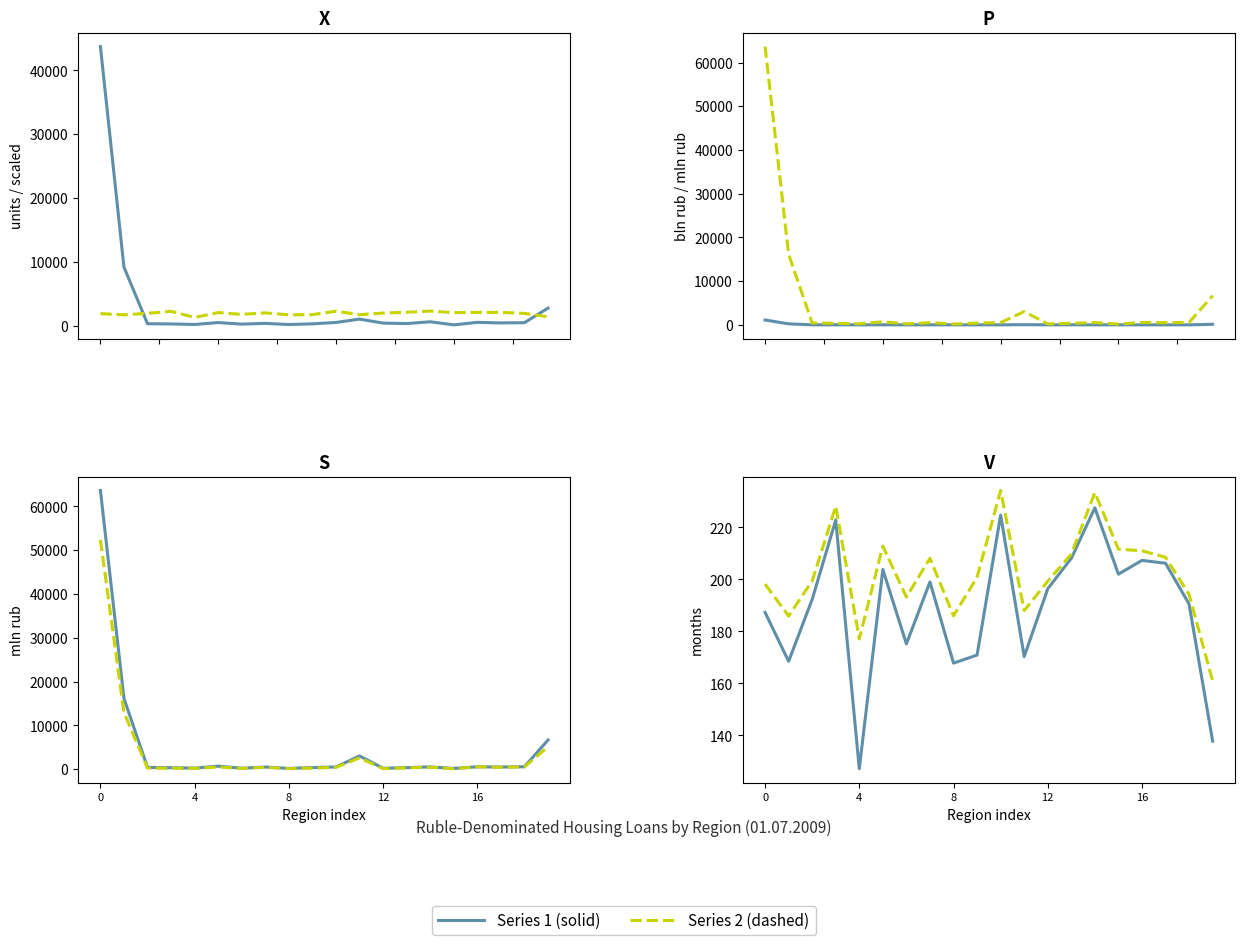

What is the sum of the Mortgage loan volume (mln rub) values at Tambov Region and Ryazan Region?

440.9